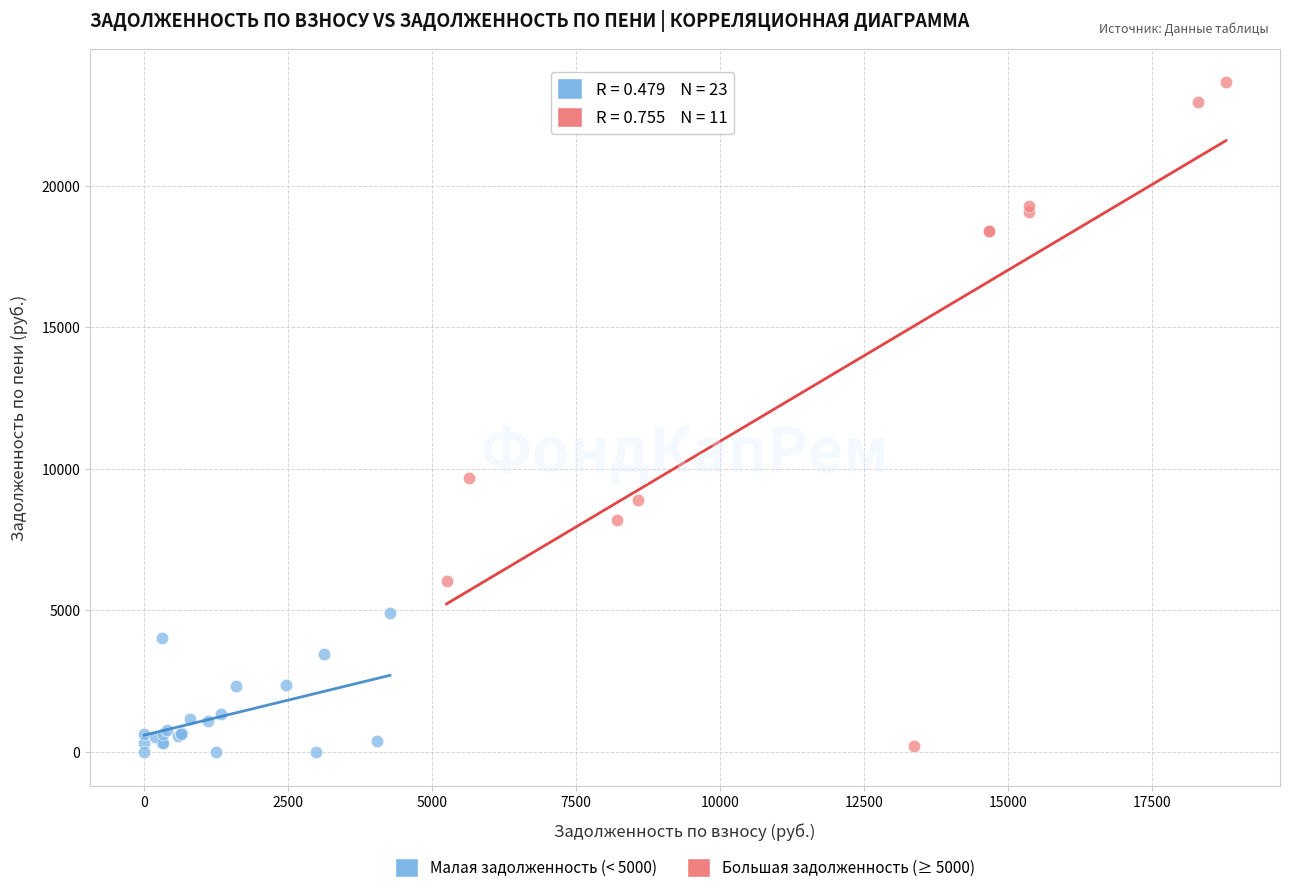

Which series contains the highest Y value?

Большая задолженность (≥ 5000)